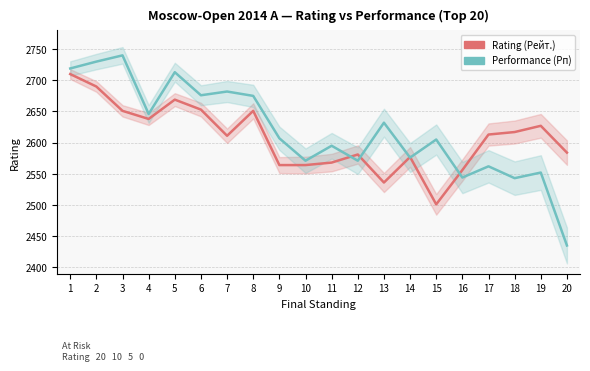

How many lines are shown in the chart?

2